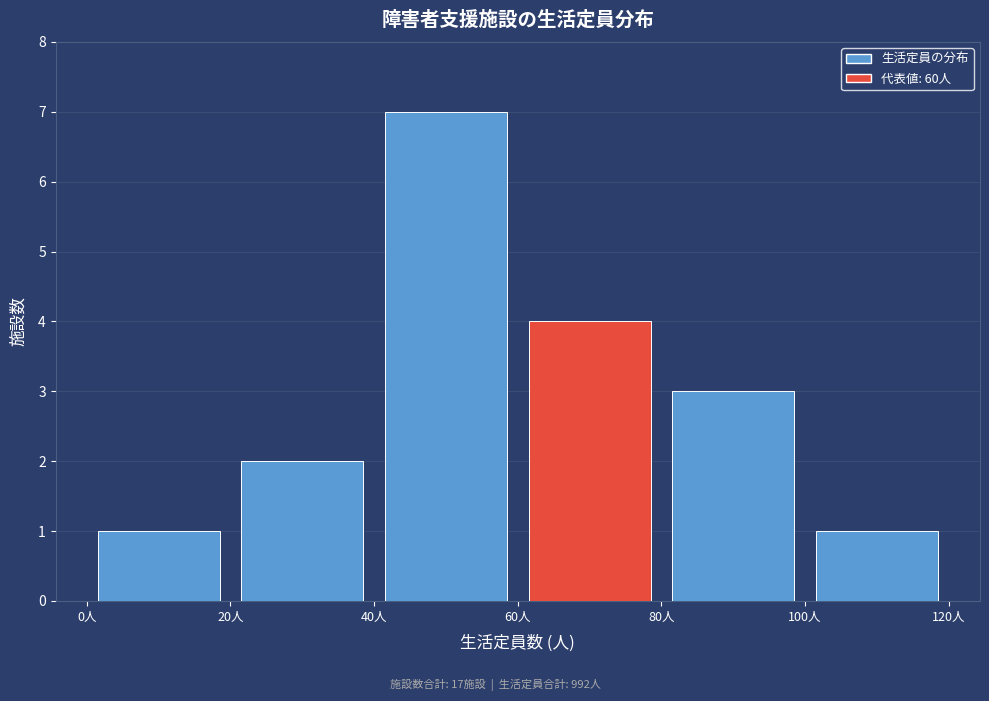

Reading left to right, transcribe this chart: for each bar, give the range it covers on the x-axis and its height. The values are not printed on the chart, so give them approximately, as read against the axis.

0 to 20: 1
20 to 40: 2
40 to 60: 7
60 to 80: 4
80 to 100: 3
100 to 120: 1